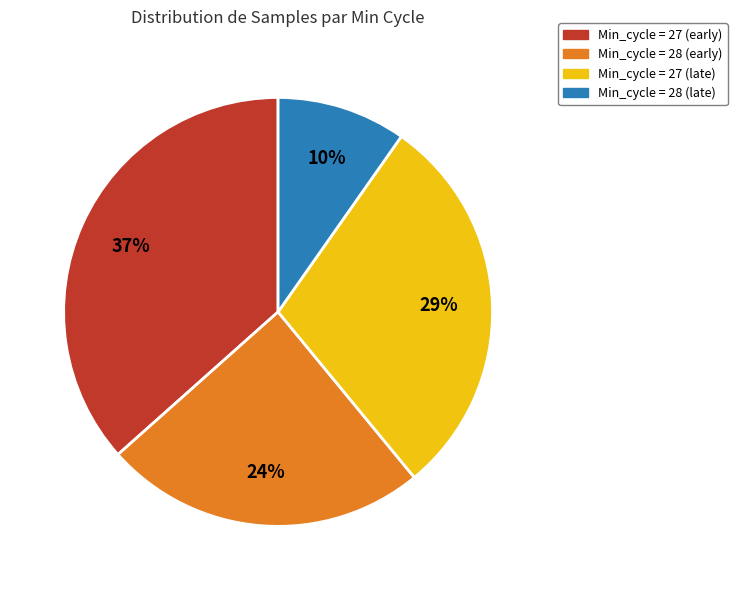

To the nearest percent, what is the difference between the largest and smallest slice percentages?

27%